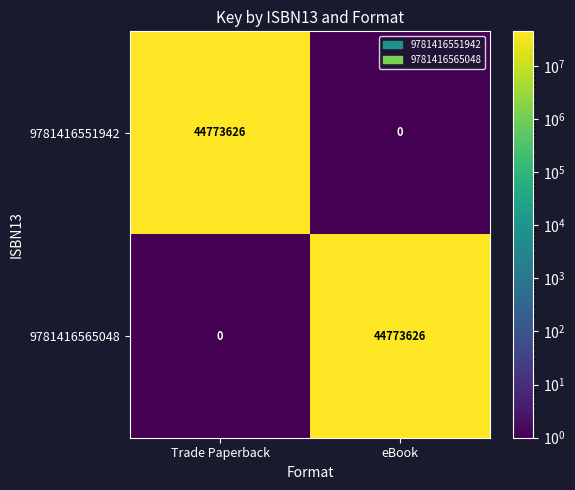

What is the highest value of the 9781416565048 series?

44773626